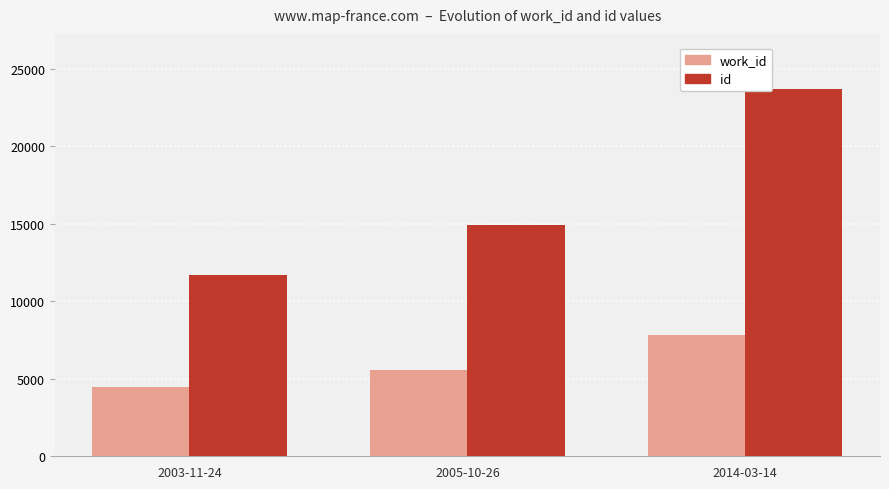

List the labels in order of id value, largest first.

2014-03-14, 2005-10-26, 2003-11-24